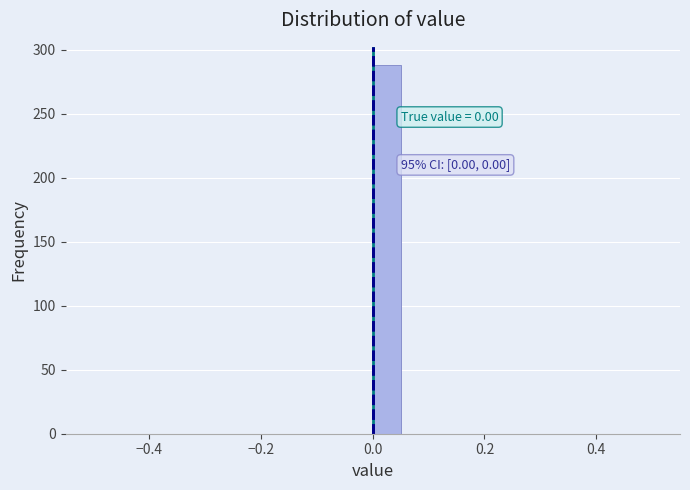

Read against the x-axis, roughly where is the centre of the tallest bar?

0.02